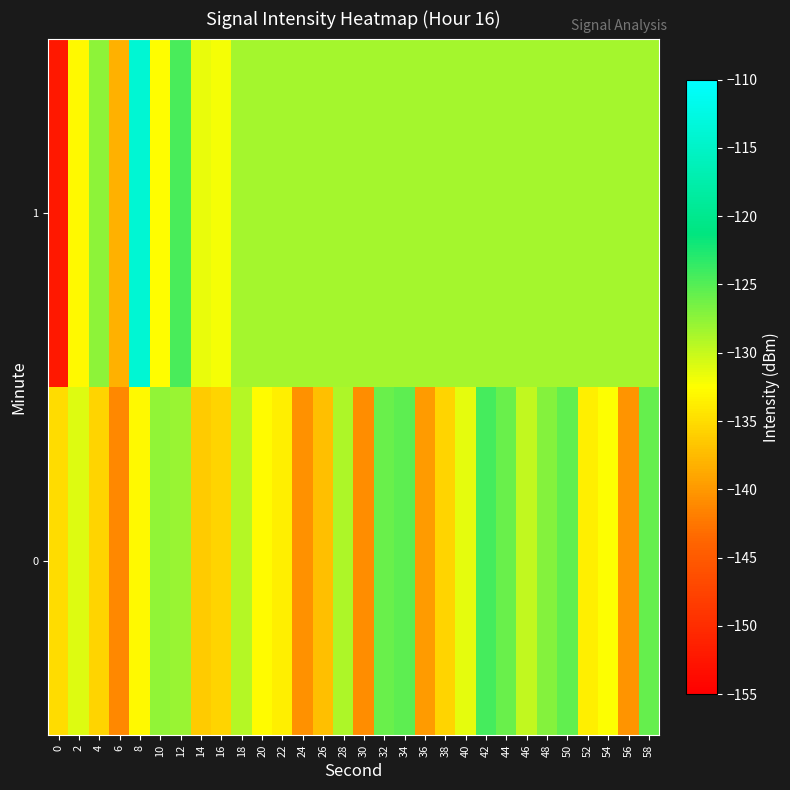

Rank the series at 58 from highest to lowest value.

0, 1